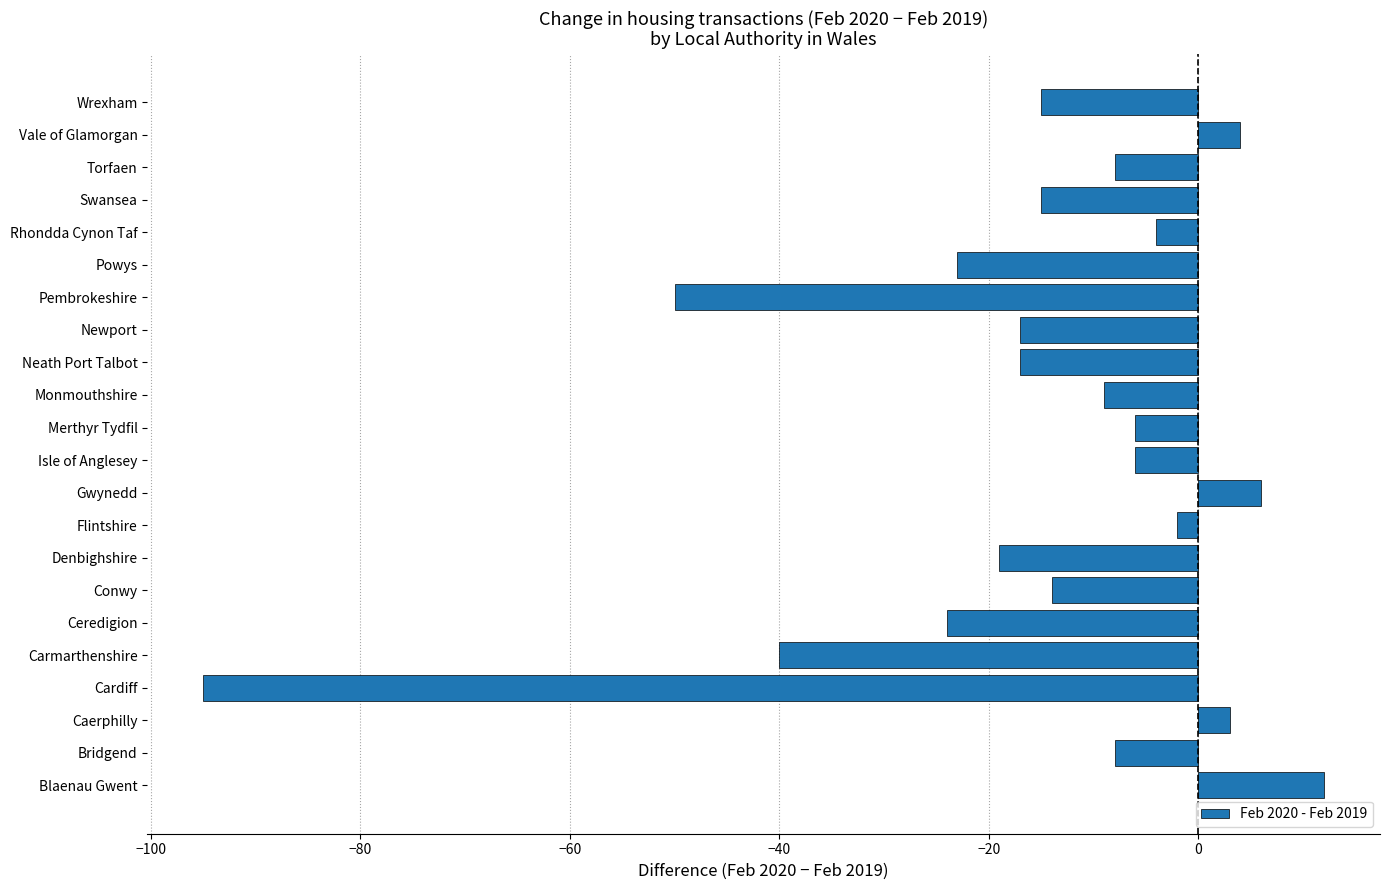

Are the bars horizontal?

Yes